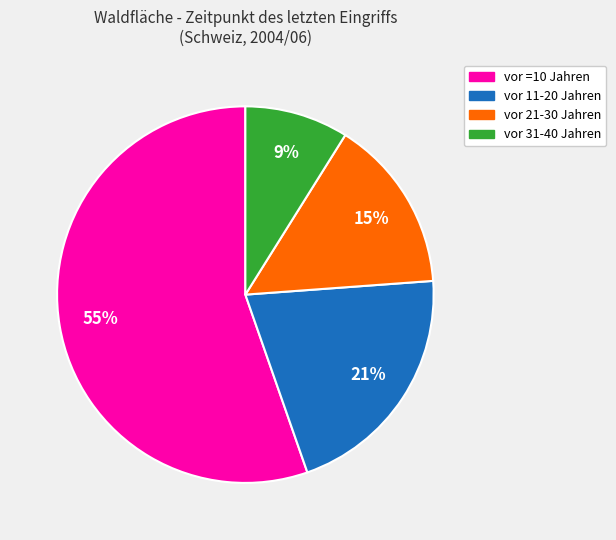

To the nearest percent, what is the difference between the vor 31-40 Jahren and vor 11-20 Jahren slice percentages?

12%